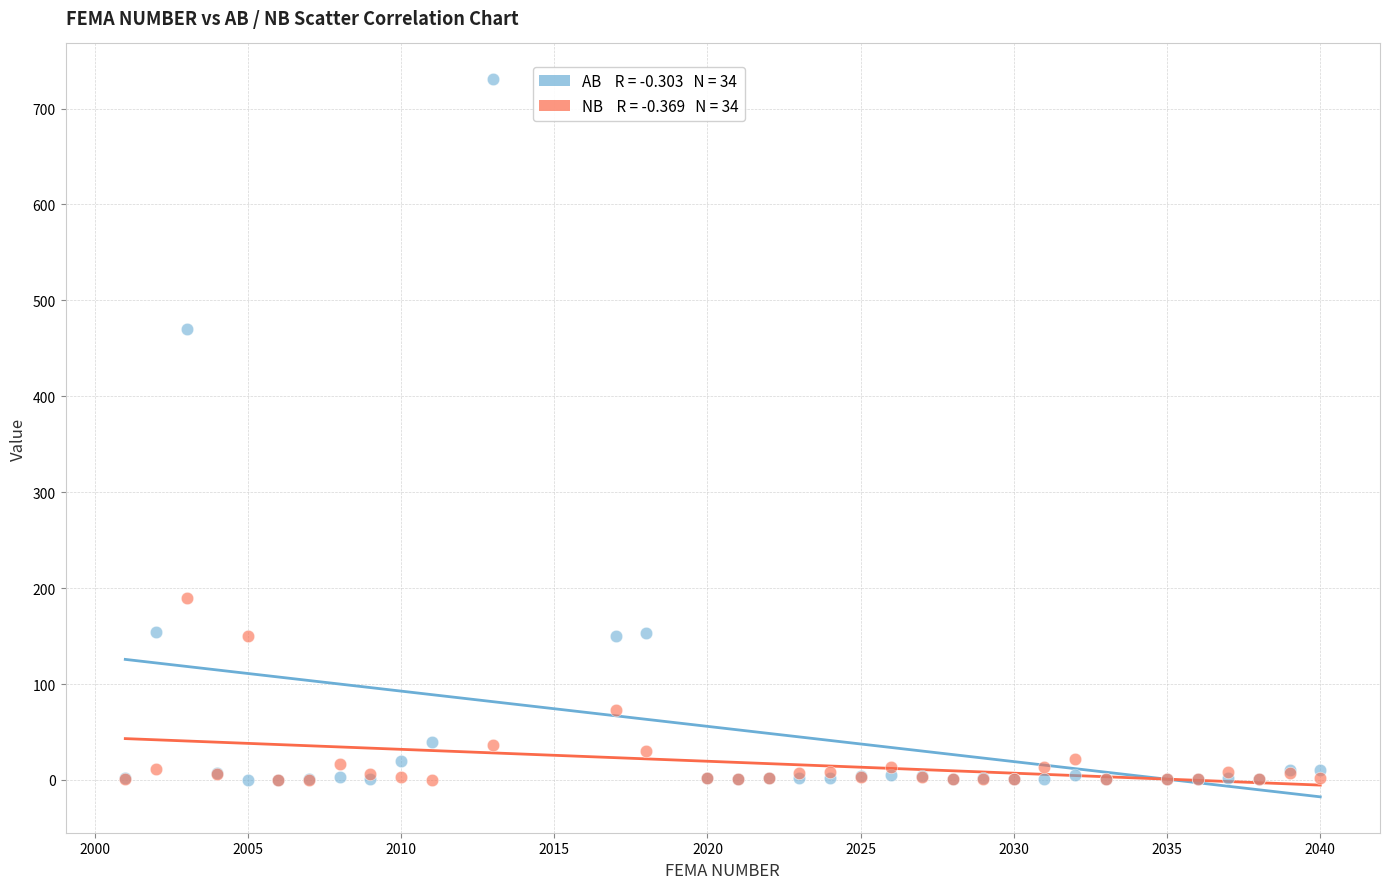

Across all series, what Y value is closest to 365?

470.0